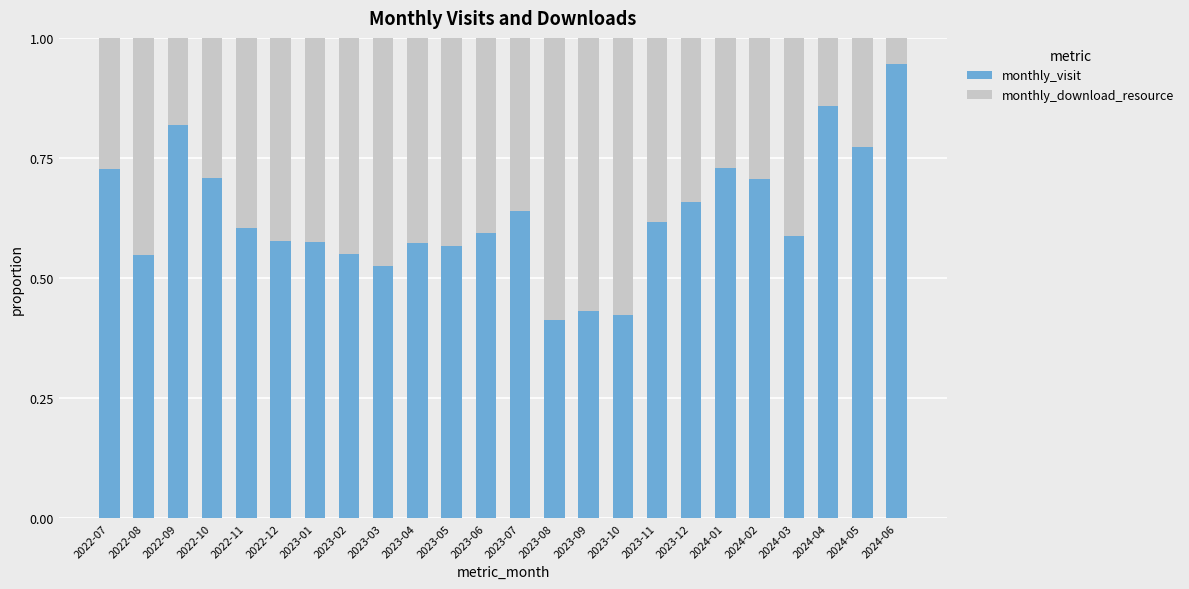

Which category has the highest value in the monthly_visit series?

2024-06